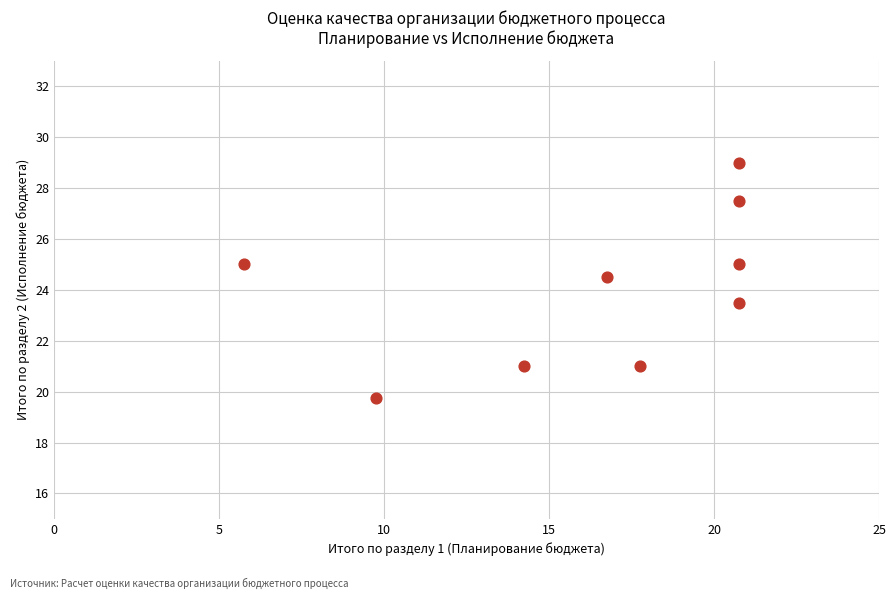

What is the range of X values (max minus min)?

15.0